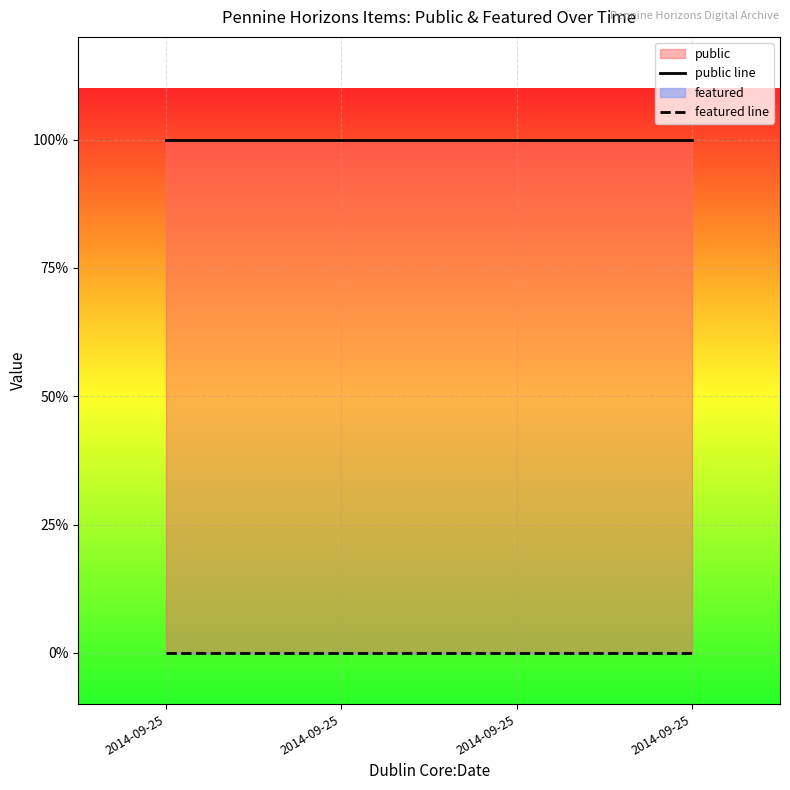

What is the difference between the highest and lowest values at 2014-09-25?

1